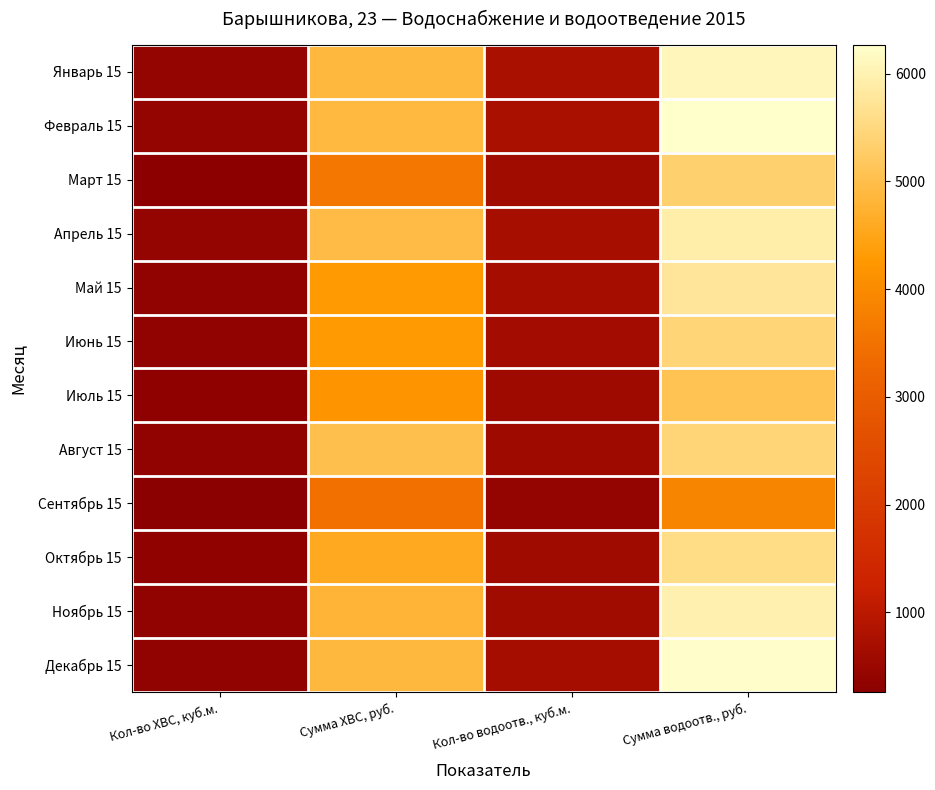

Which has a higher value, Сумма водоотв., руб. or Кол-во ХВС, куб.м.?

Сумма водоотв., руб.